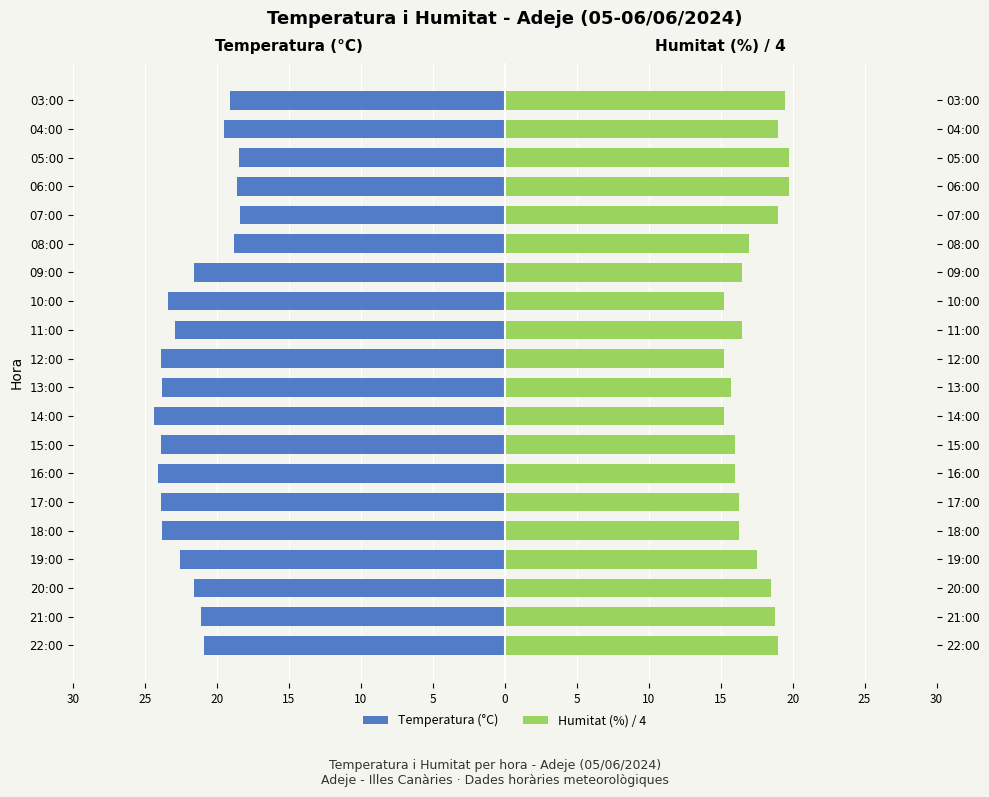

The value of Temperatura (°C) at 05:00 is -12.7. True or false?

False